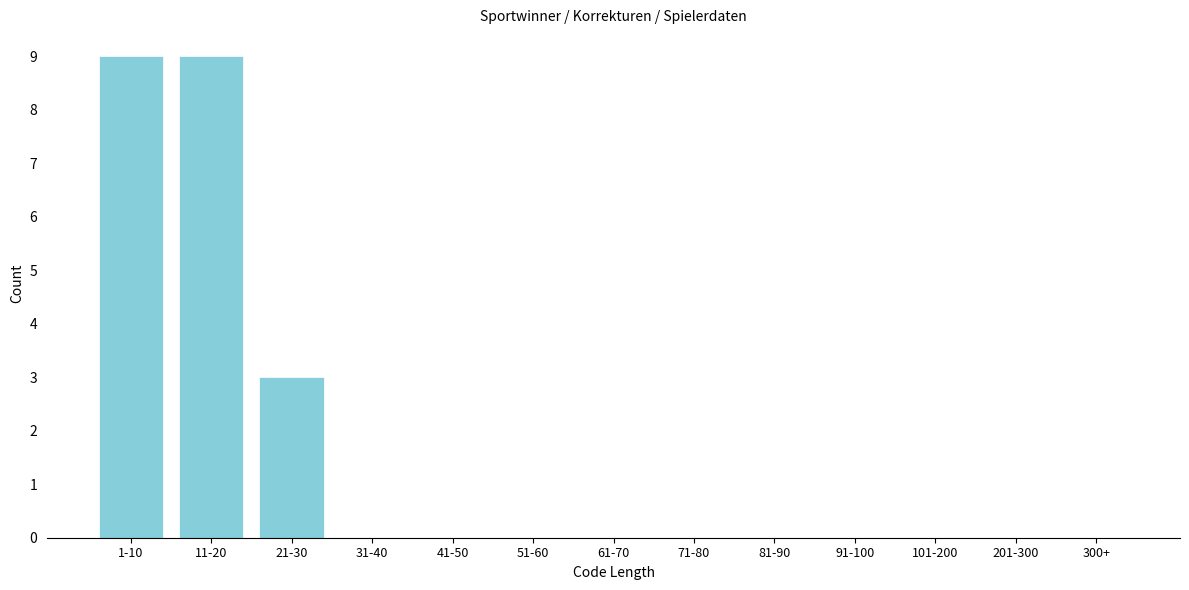

Reading right to left, what are all the values shown in this chart?

300+=0	201-300=0	101-200=0	91-100=0	81-90=0	71-80=0	61-70=0	51-60=0	41-50=0	31-40=0	21-30=3	11-20=9	1-10=9